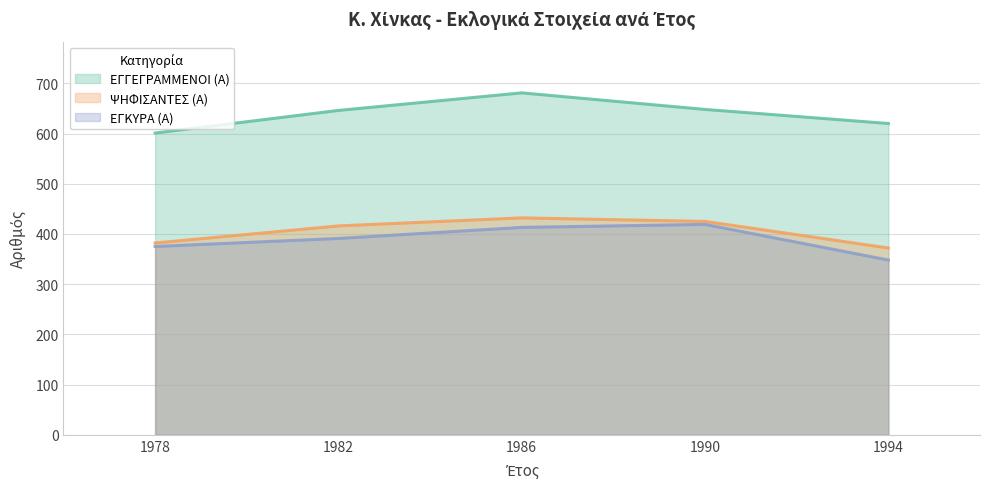

Between 1978 and 1990, which is larger?

1990